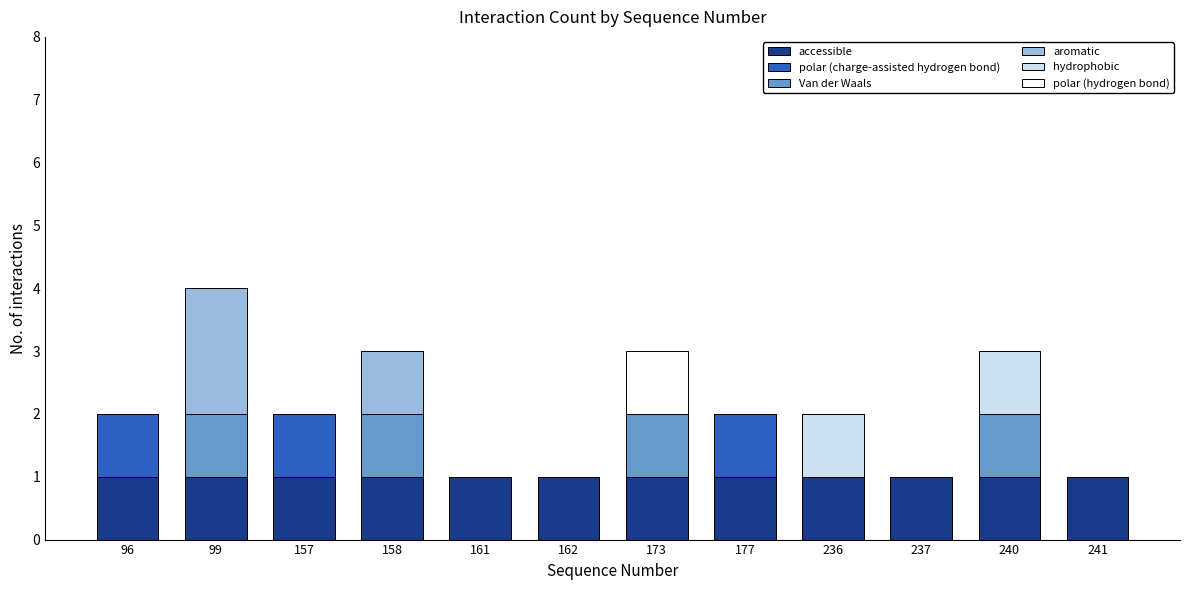

True or false: accessible has a value of 1 at 162.

True